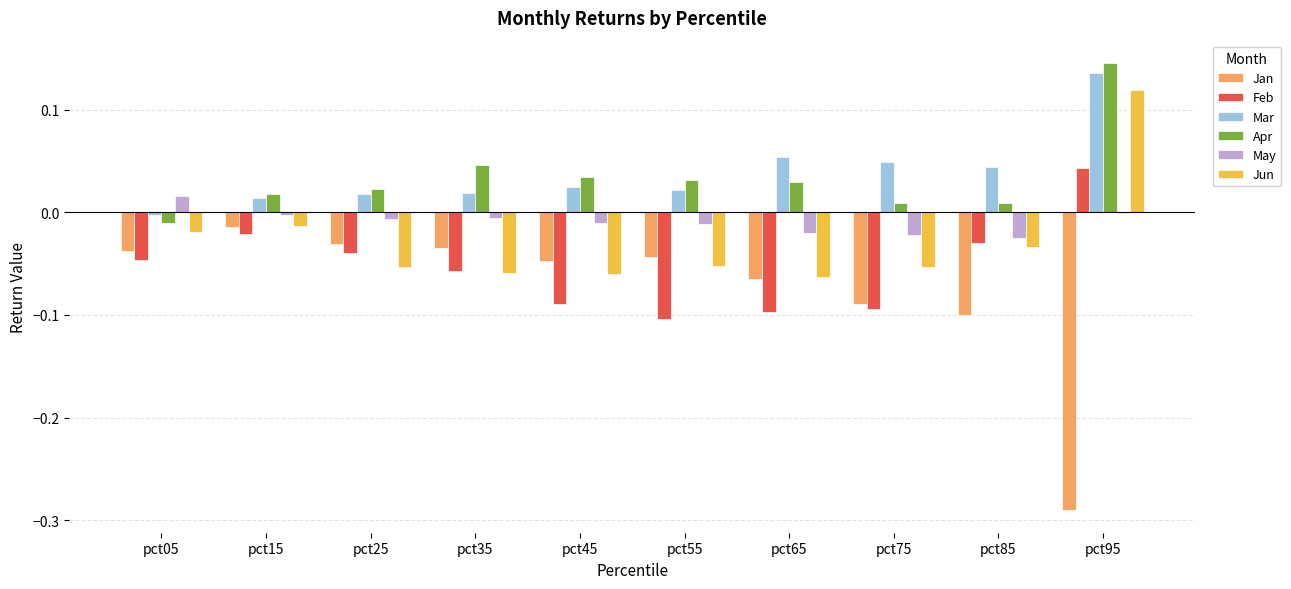

What is the total value across all series at pct65?

-0.2